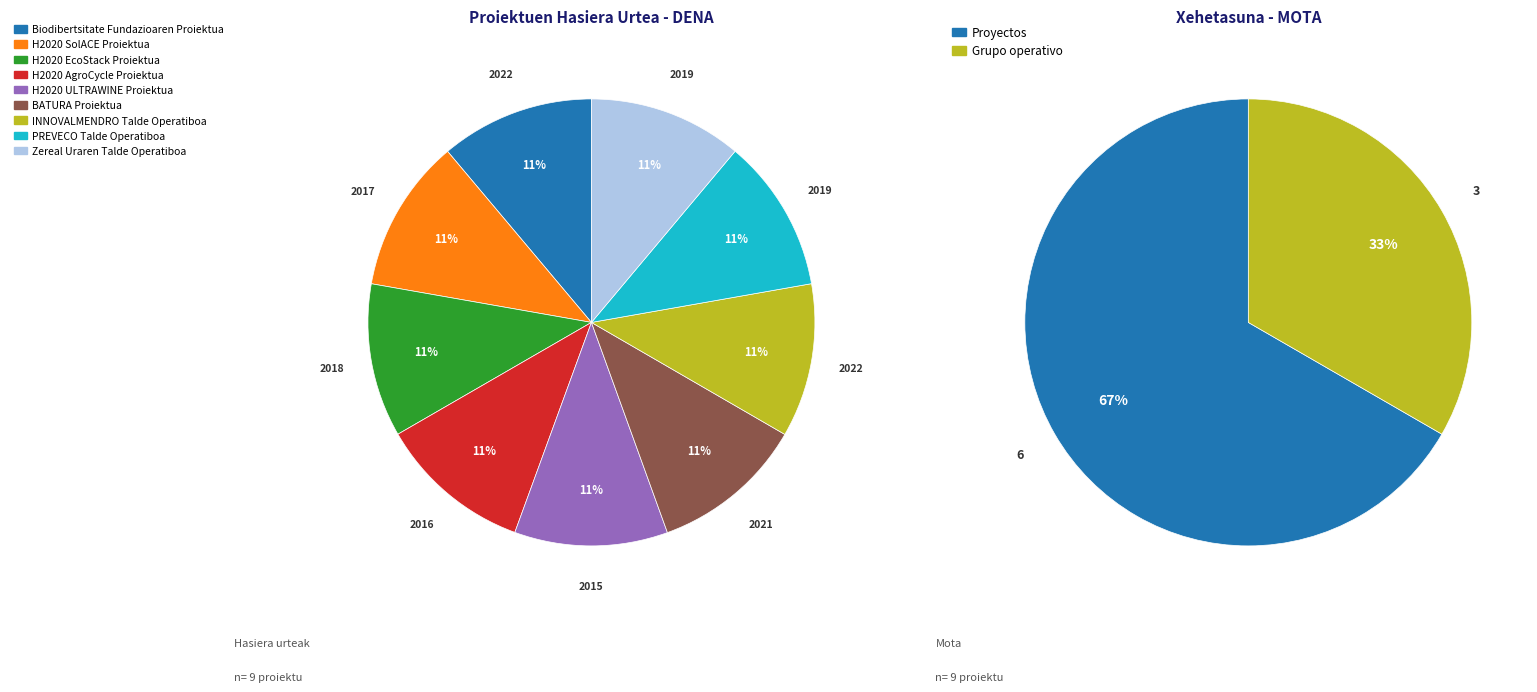

Is it true that Zereal Uraren Talde Operatiboa is 11% of the pie?

True